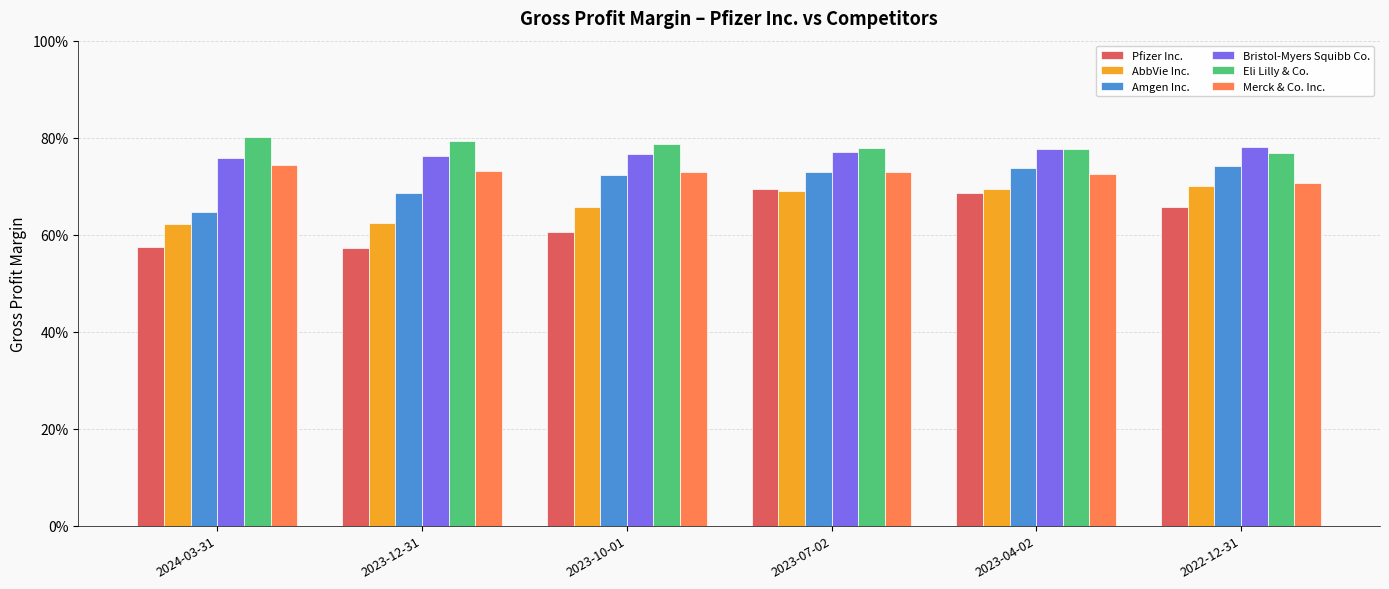

What is the highest value of the Eli Lilly & Co. series?

0.8